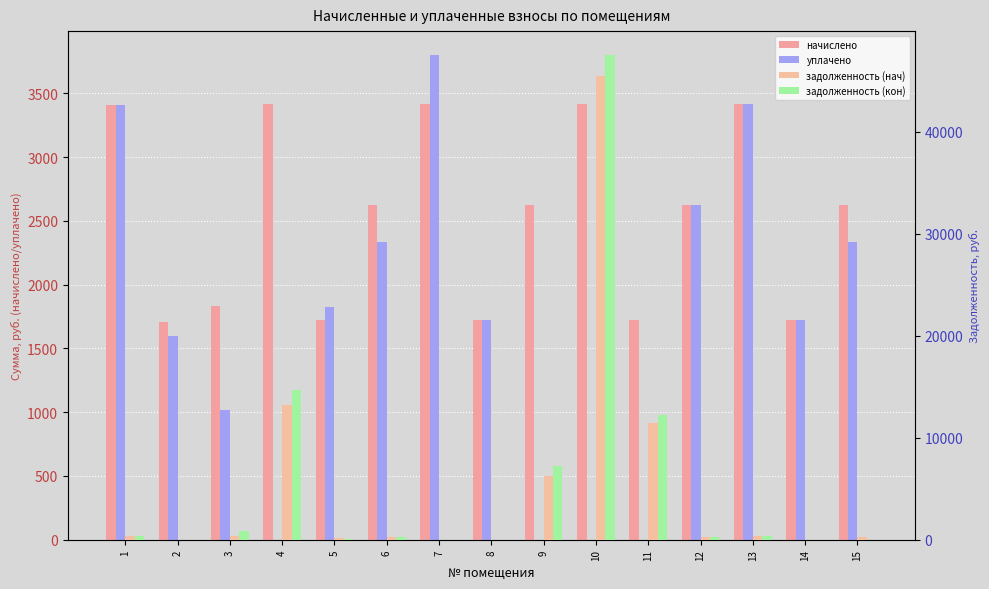

What is the difference between the maximum and minimum values in the уплачено series?

3797.0